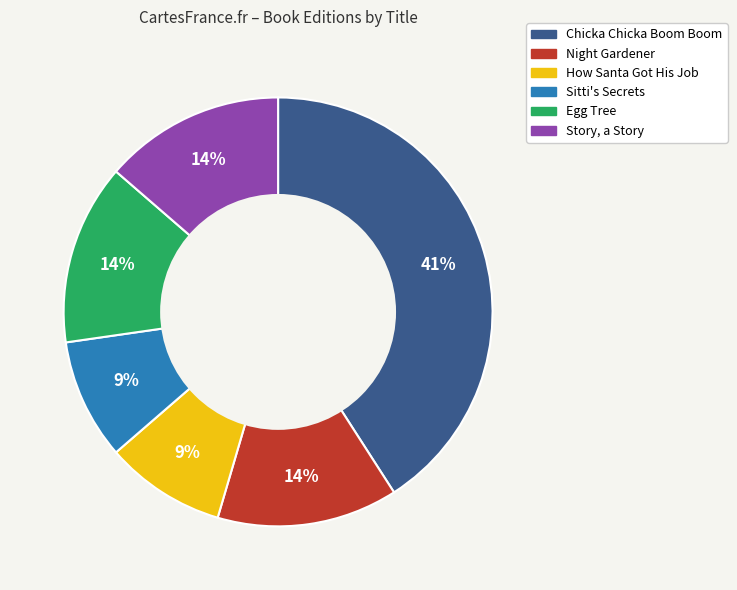

What is the largest slice in the pie chart?

Chicka Chicka Boom Boom